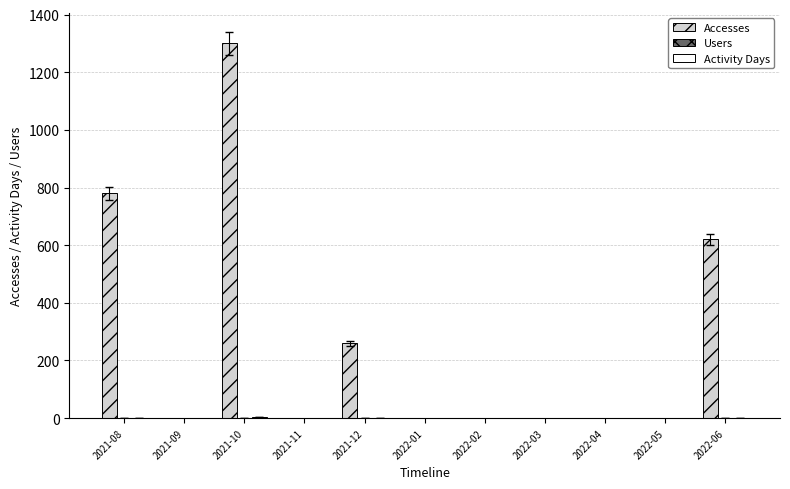

Count the number of data series in this chart.

3